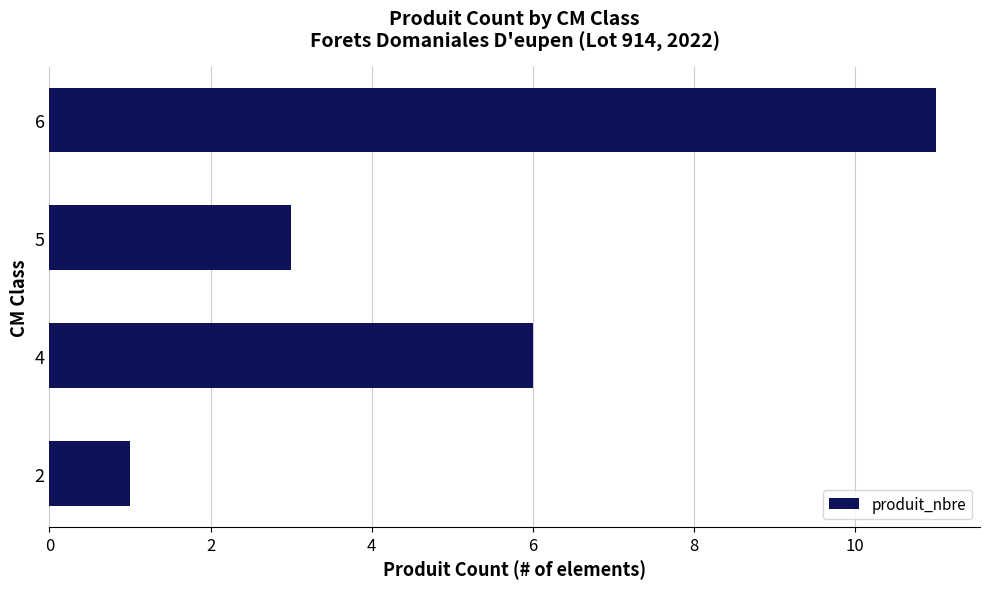

What is the change in value from 2 to 5?

+2